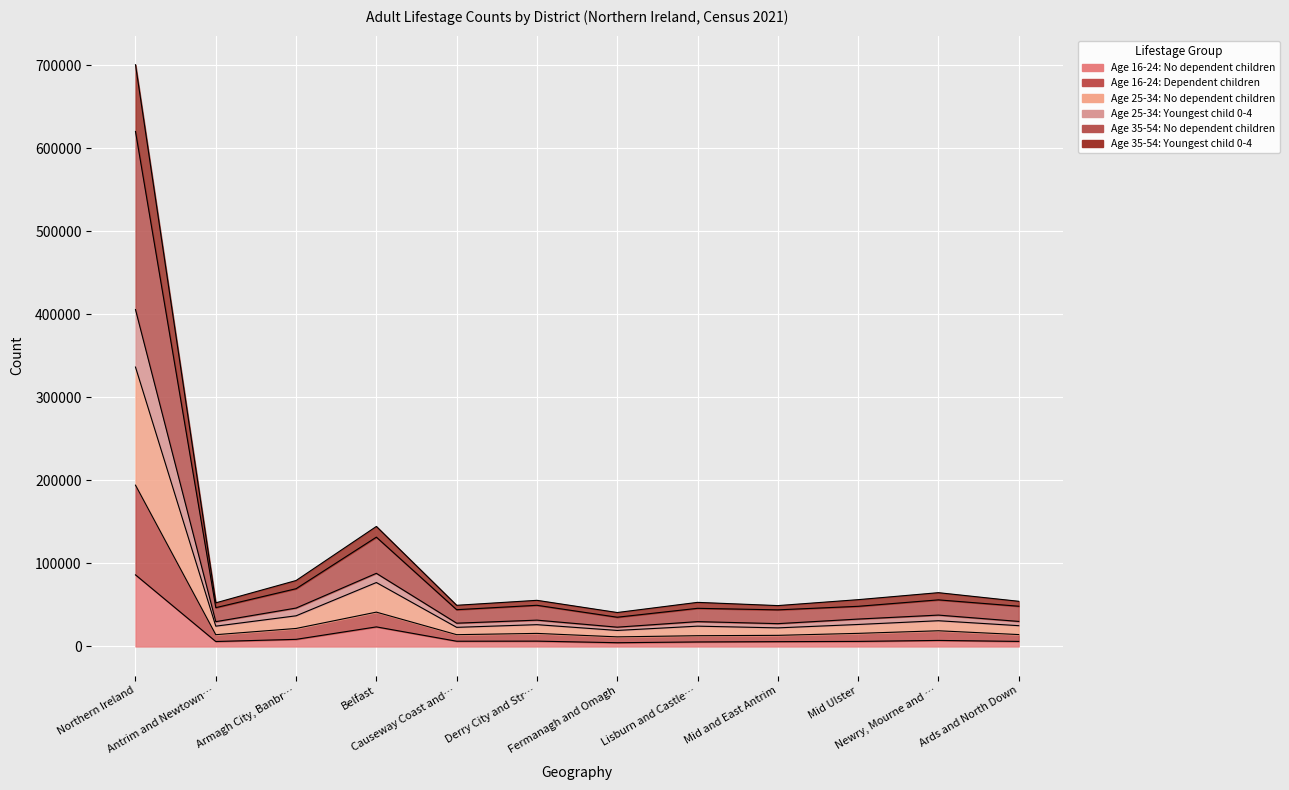

At which category does Age 25-34: Youngest child 0-4 reach its first local valley?

Antrim and Newtown…